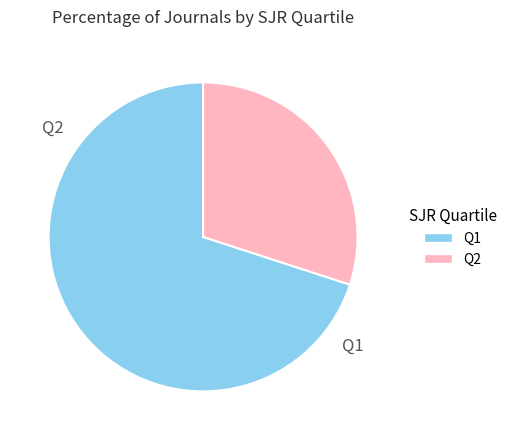

Approximately how many times larger is the value at Q2 compared to Q1?

0.4